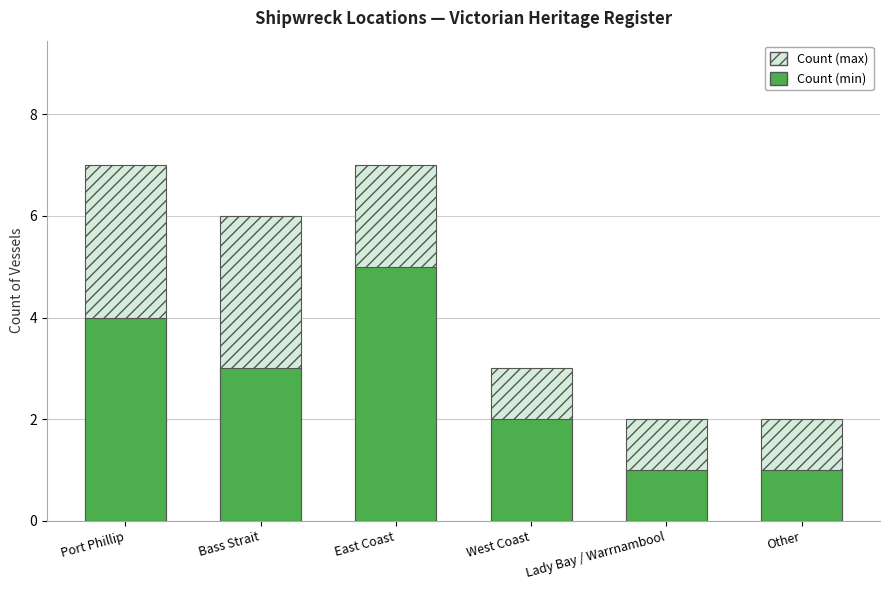

Does the chart contain any negative values?

No